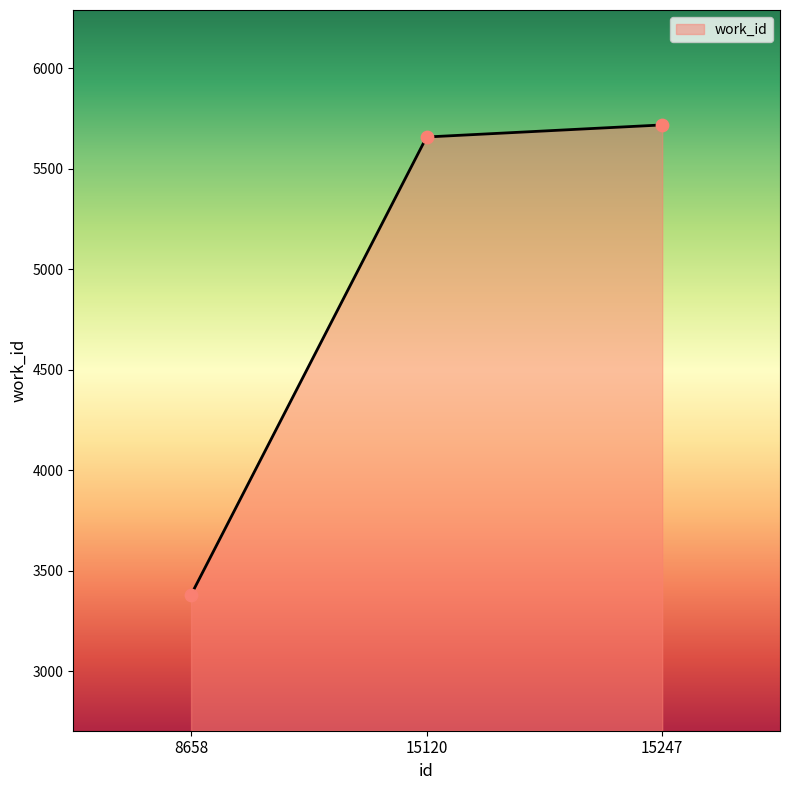

What is the change in value from 8658 to 15247?

+2338